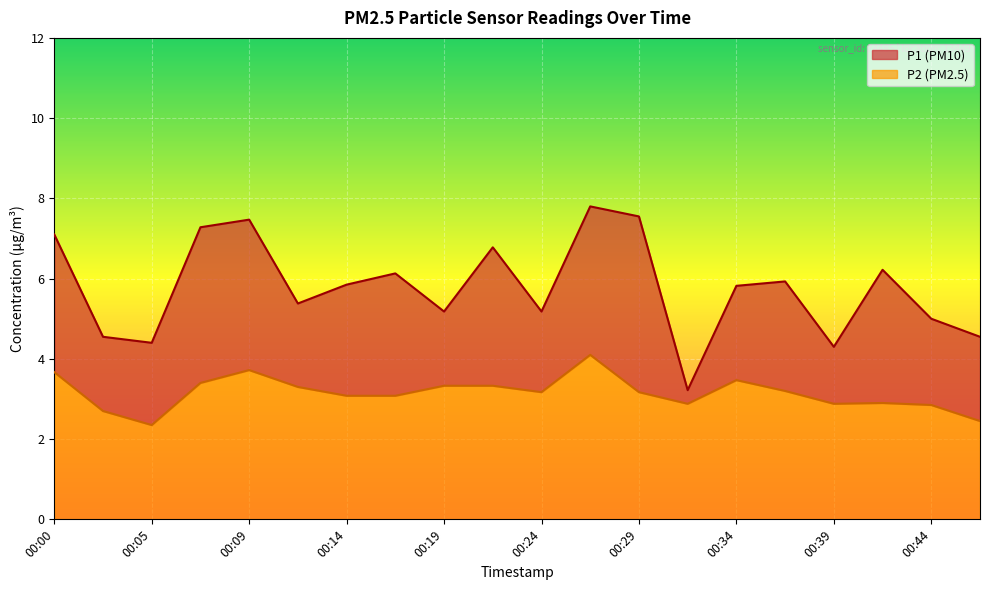

True or false: P2 and P1 cross at least once.

False